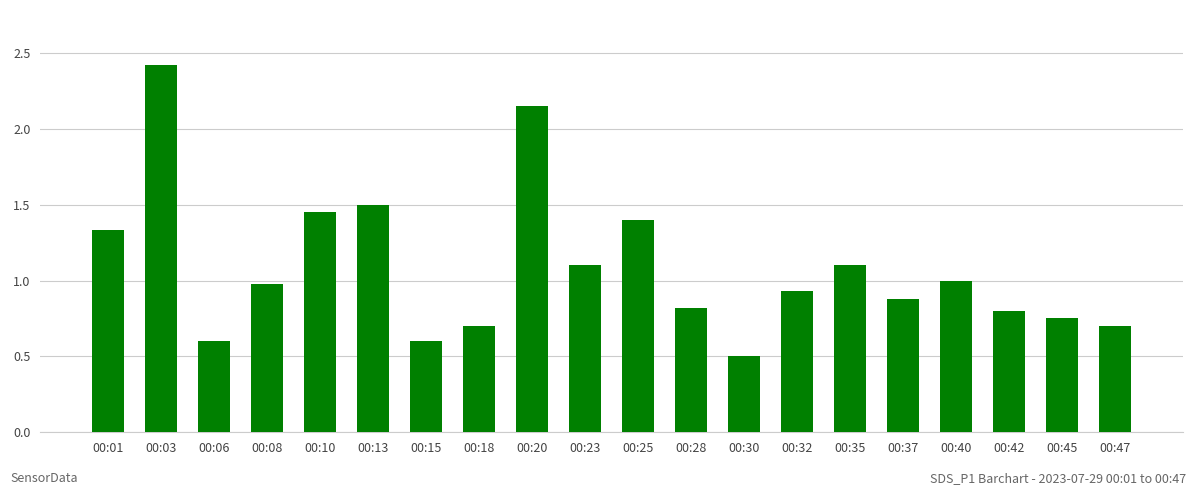

What is the maximum value shown in the chart?

2.4